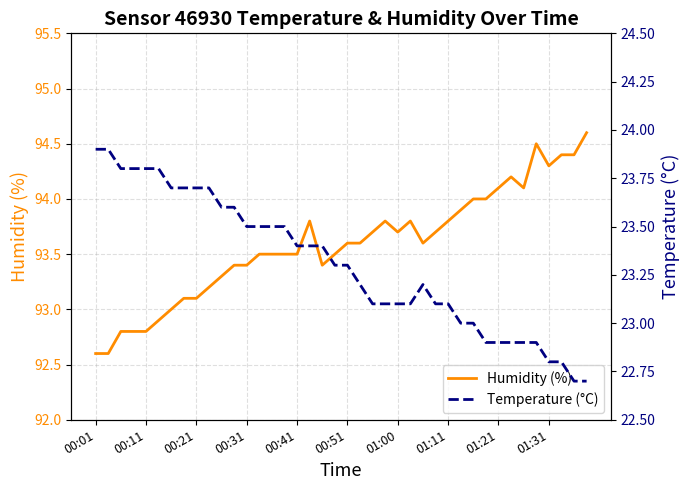

The value of Humidity (%) at 13 is 54.0. True or false?

False